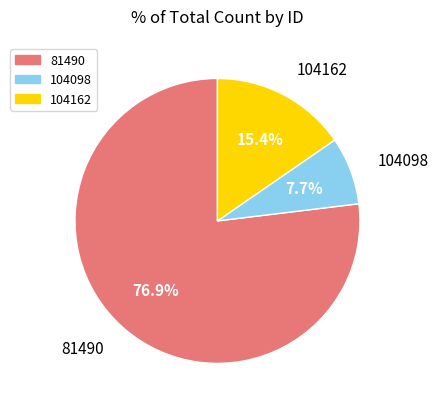

How many segments does this pie chart have?

3